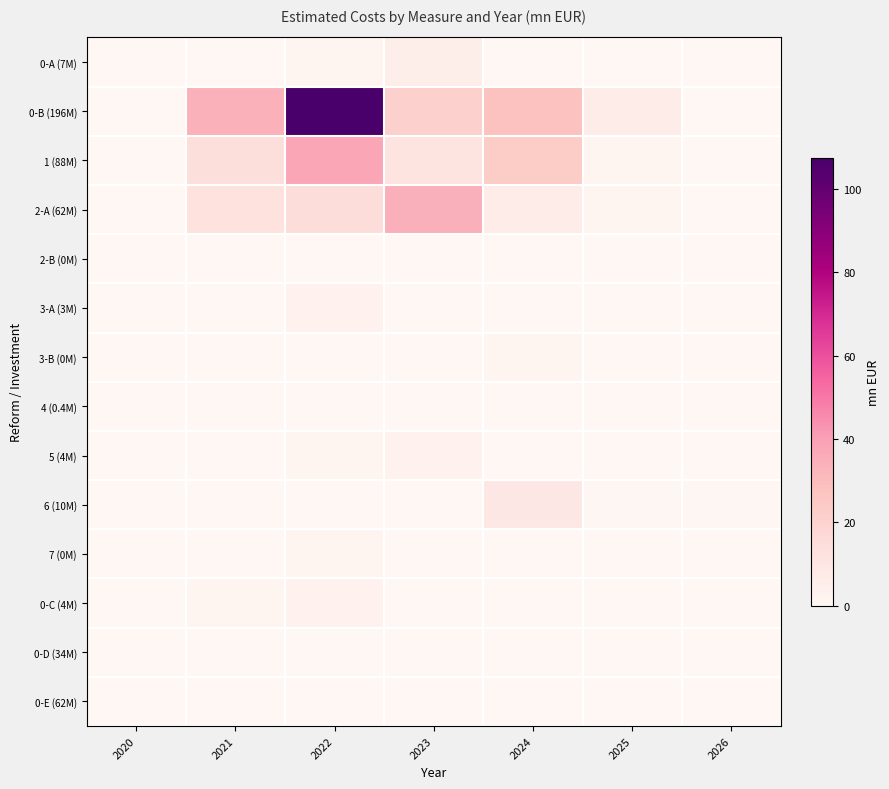

Reading left to right, list all the values displayed in this chart.

0-A (7M): 2020=0.0	2021=0.0	2022=1.8	2023=5.2	2024=0.0	2025=0.0	2026=0.0
0-B (196M): 2020=0.0	2021=33.9	2022=107.5	2023=21.2	2024=27.8	2025=6.0	2026=0.0
1 (88M): 2020=0.0	2021=13.9	2022=37.7	2023=11.0	2024=23.4	2025=2.0	2026=0.0
2-A (62M): 2020=0.0	2021=12.3	2022=15.1	2023=34.2	2024=6.4	2025=2.0	2026=0.0
2-B (0M): 2020=0.0	2021=0.0	2022=0.0	2023=0.0	2024=0.0	2025=0.0	2026=0.0
3-A (3M): 2020=0.0	2021=0.0	2022=3.0	2023=0.0	2024=0.0	2025=0.0	2026=0.0
3-B (0M): 2020=0.0	2021=0.0	2022=0.0	2023=0.0	2024=1.0	2025=0.0	2026=0.0
4 (0.4M): 2020=0.0	2021=0.0	2022=0.2	2023=0.2	2024=0.0	2025=0.0	2026=0.0
5 (4M): 2020=0.0	2021=0.0	2022=1.0	2023=3.0	2024=0.0	2025=0.0	2026=0.0
6 (10M): 2020=0.0	2021=0.0	2022=0.0	2023=0.0	2024=9.0	2025=0.5	2026=0.5
7 (0M): 2020=0.0	2021=0.0	2022=2.0	2023=0.0	2024=0.0	2025=0.0	2026=0.0
0-C (4M): 2020=0.0	2021=1.0	2022=3.0	2023=0.0	2024=0.0	2025=0.0	2026=0.0
0-D (34M): 2020=0.0	2021=0.0	2022=0.0	2023=0.0	2024=0.0	2025=0.0	2026=0.0
0-E (62M): 2020=0.0	2021=0.0	2022=0.0	2023=0.0	2024=0.0	2025=0.0	2026=0.0